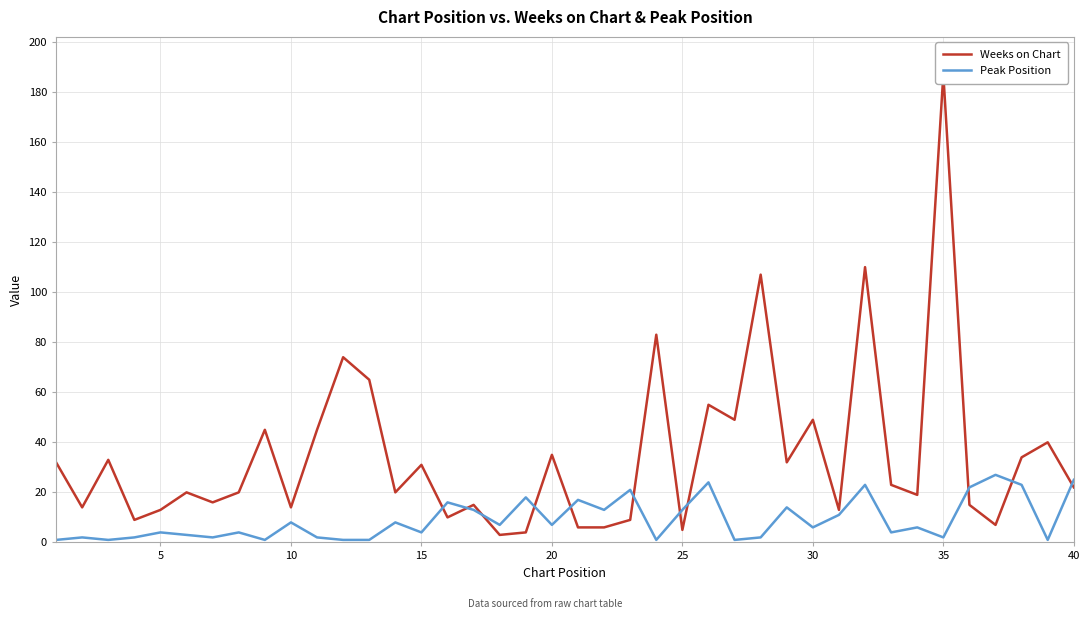

What are all the series names shown in the legend?

Weeks on Chart, Peak Position